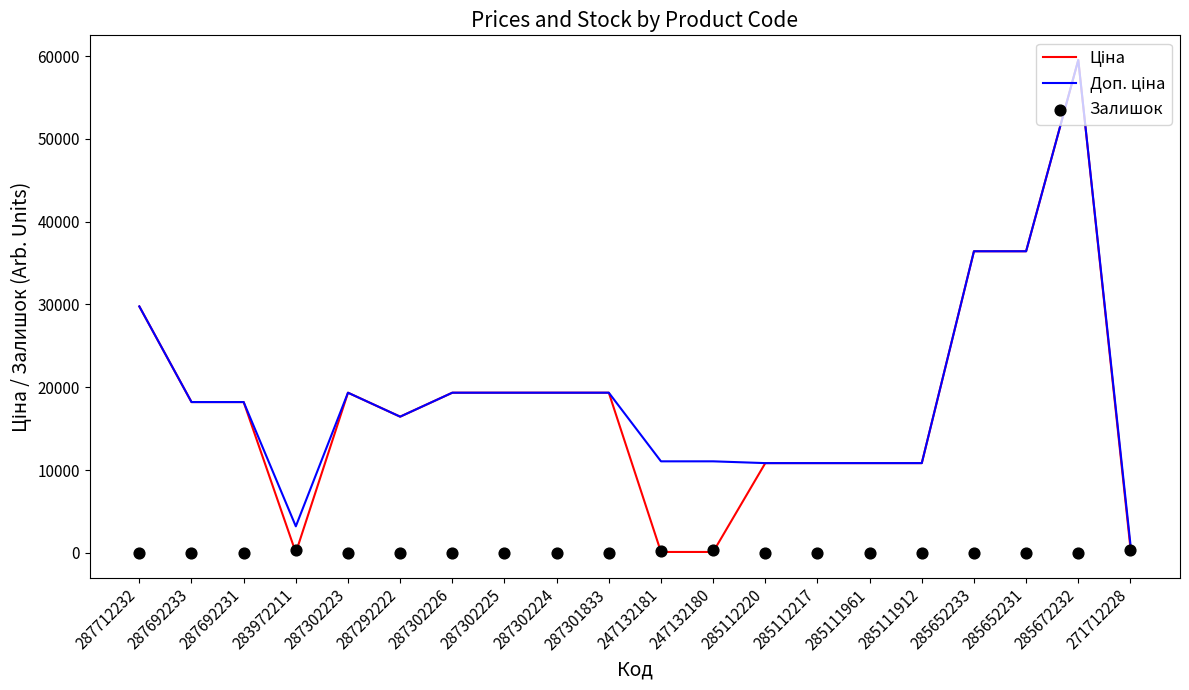

What is the total value across all series at 247132181?

11425.5